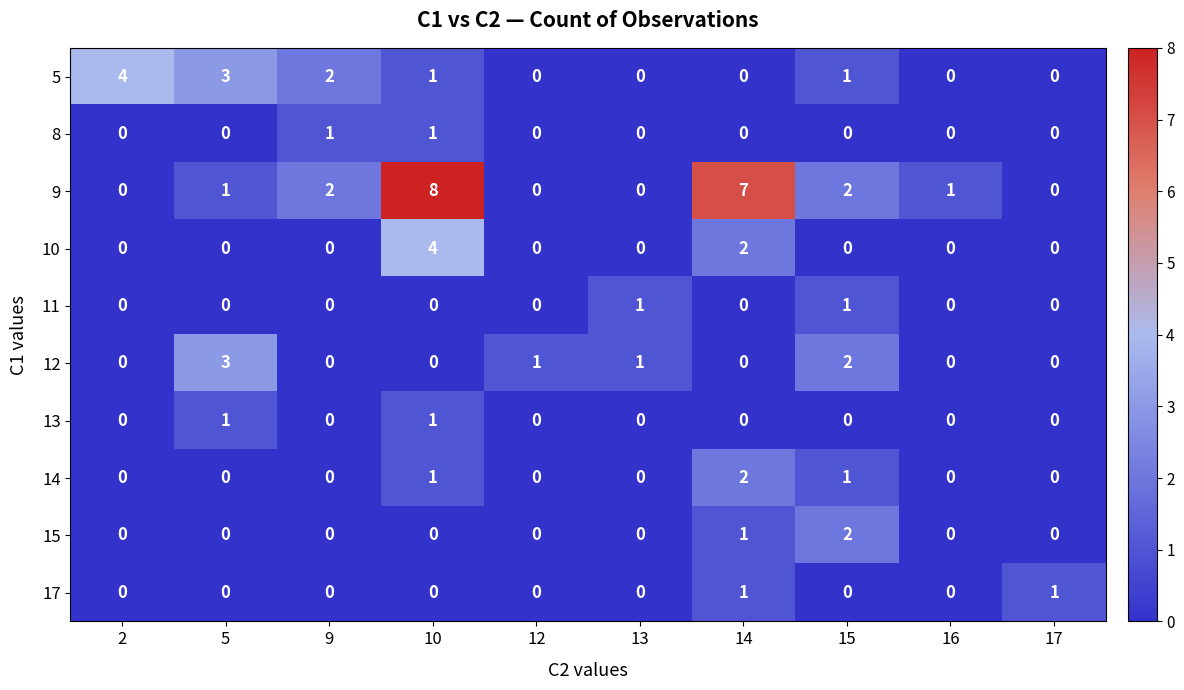

The value of 5 at 5 is 1. True or false?

False